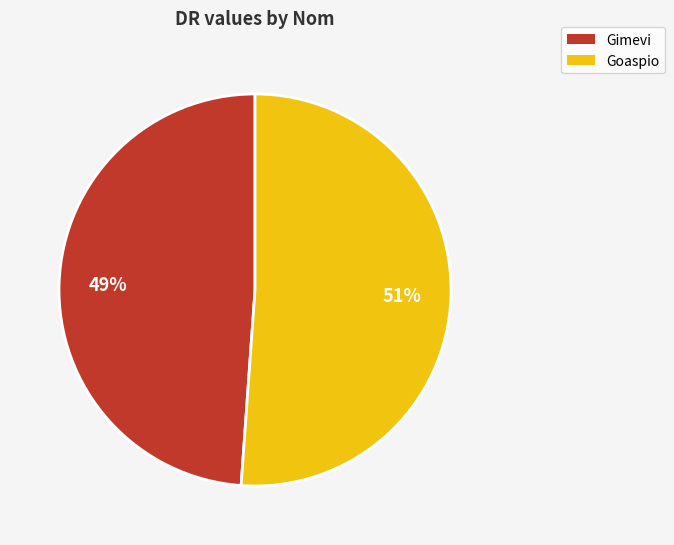

To the nearest percent, what is the difference between the Goaspio and Gimevi slice percentages?

2%